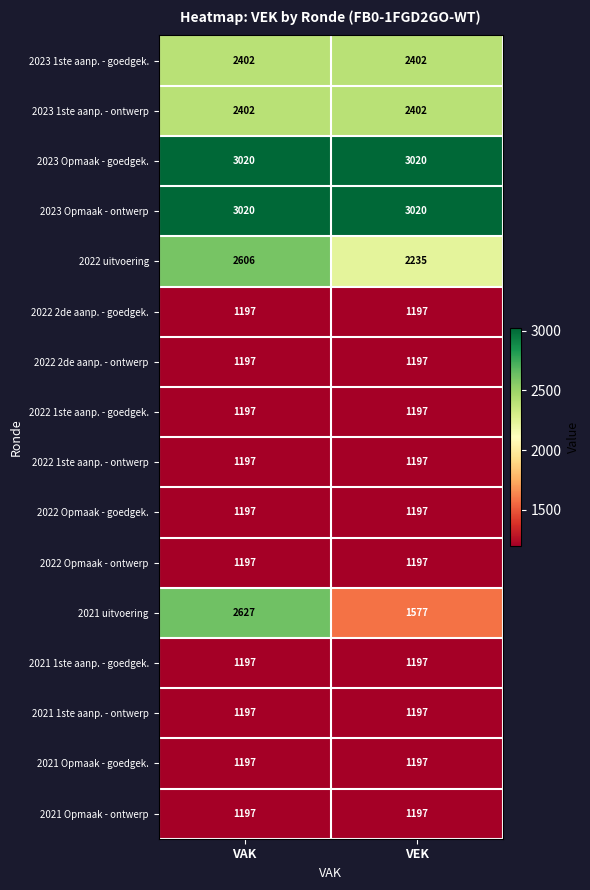

At which label does 2021 uitvoering reach its peak?

VAK